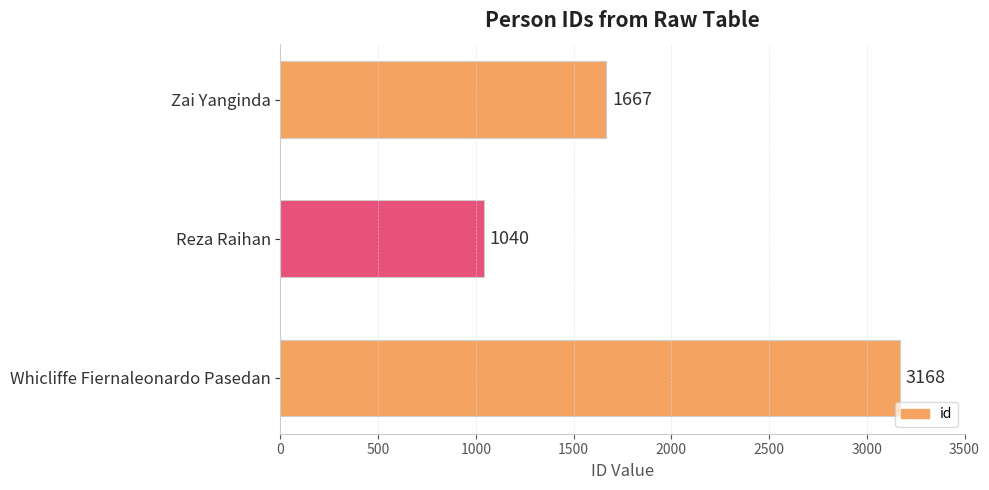

List the labels in order of value, largest first.

Whicliffe Fiernaleonardo Pasedan, Zai Yanginda, Reza Raihan